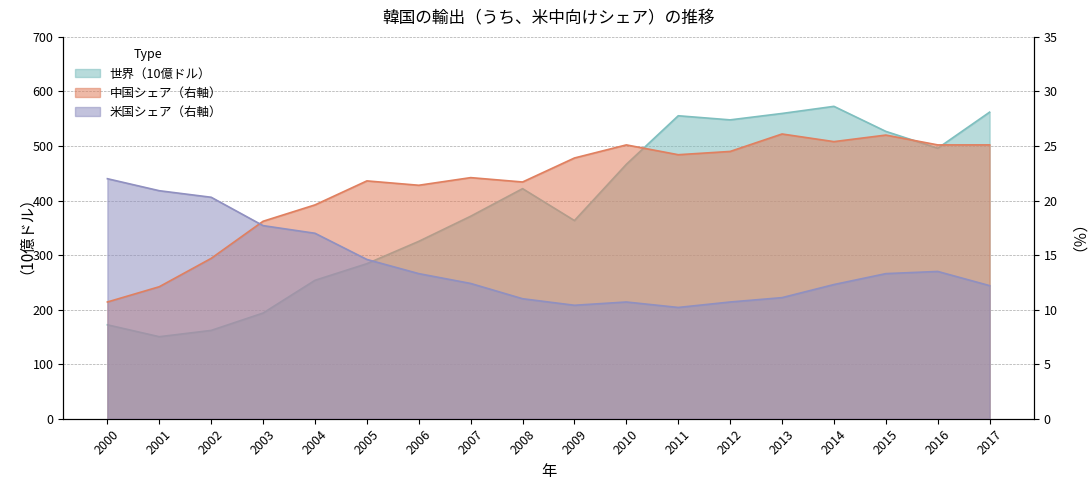

Which series changed the most between 2010 and 2011?

世界（10億ドル）